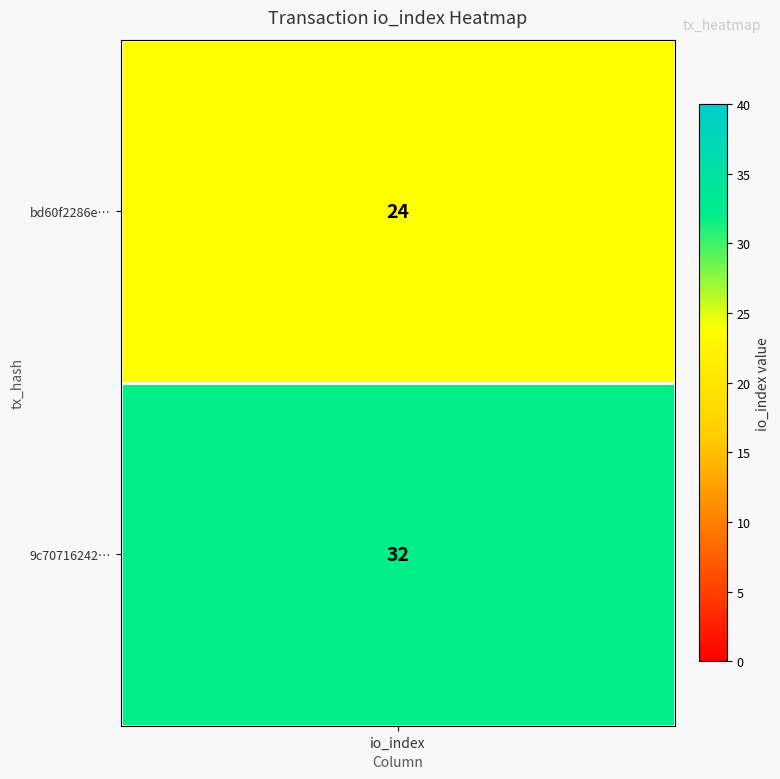

Reading left to right, extract all data points from this chart.

bd60f2286ef57bdef331aeedcf43d9f3f09ac42: -1	24
9c70716242bb2e811440ca3a6ccf5f54f7bd386: 1	32